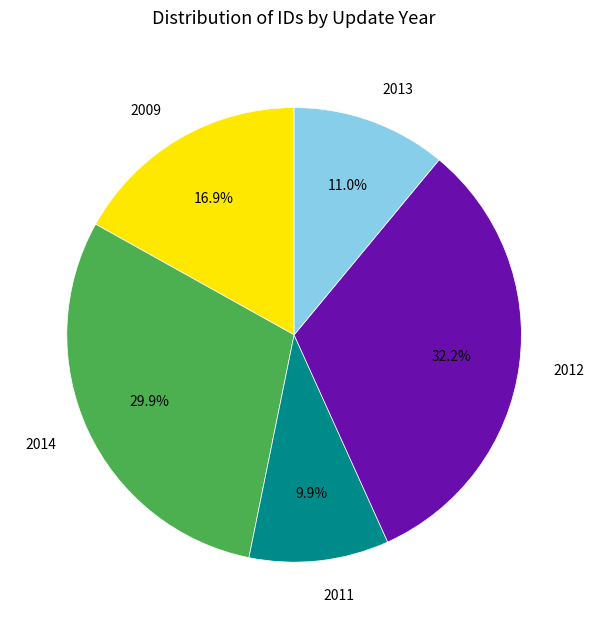

Does 2012 represent more than half of the total?

No